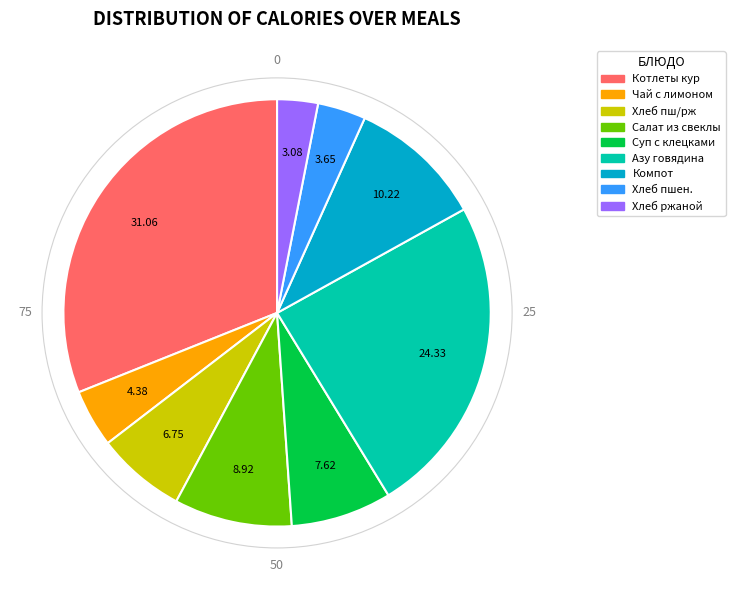

Is there any slice that represents more than half of the pie?

No